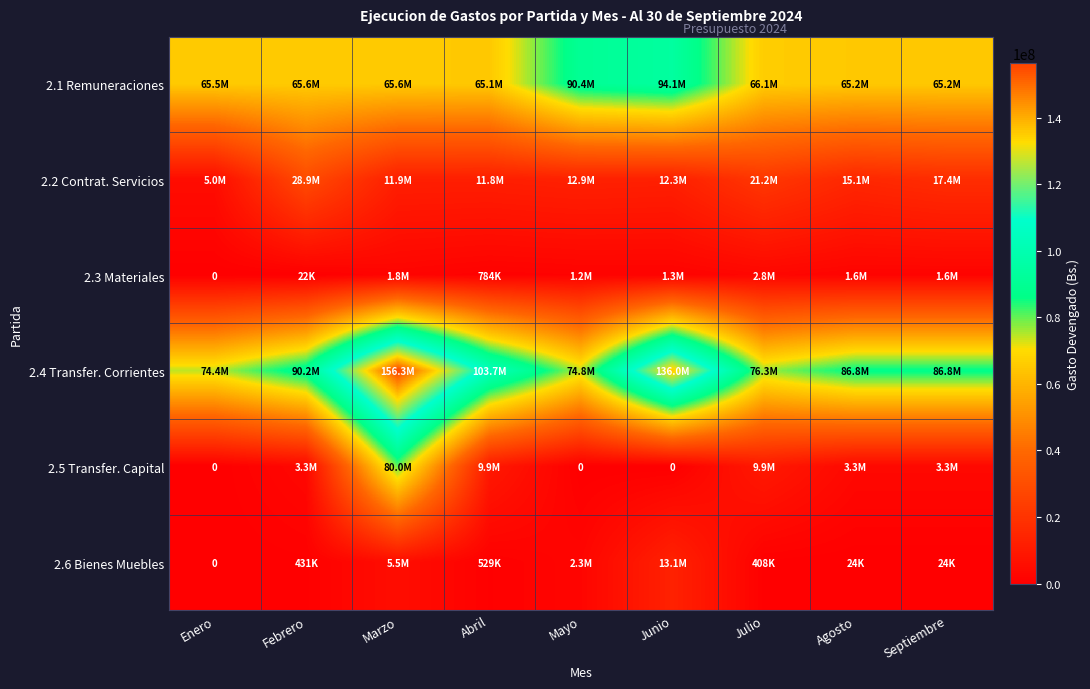

What is the highest value of the 2.5 Transfer. Capital series?

80000000.0